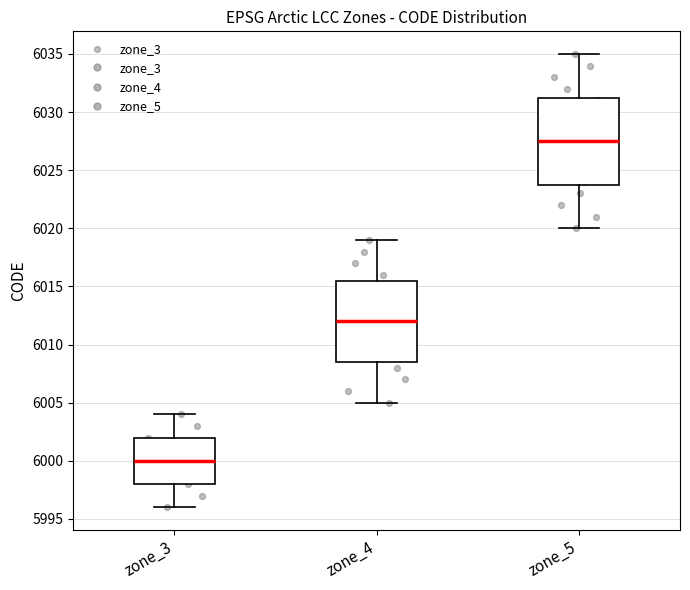

Where is the lower edge of the box for zone_5 on the y-axis? The values are not printed on the chart, so give them approximately, as read against the axis.

6024.0